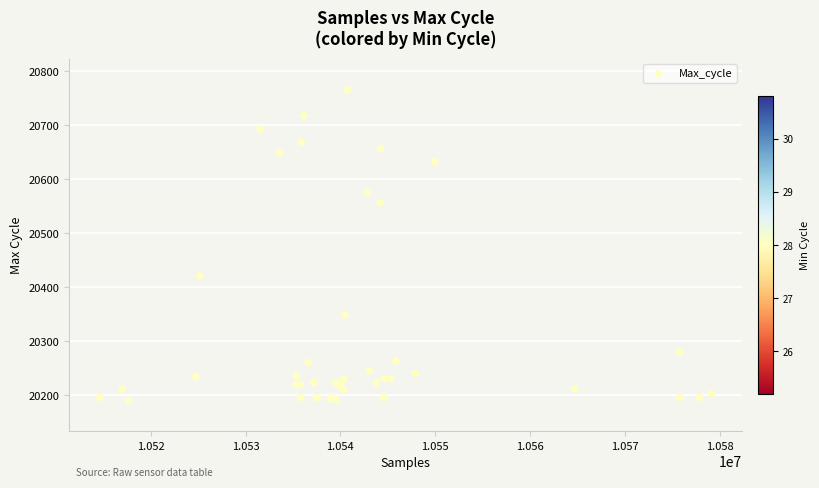

What Y value in the scatter plot is closest to 20478?

20421